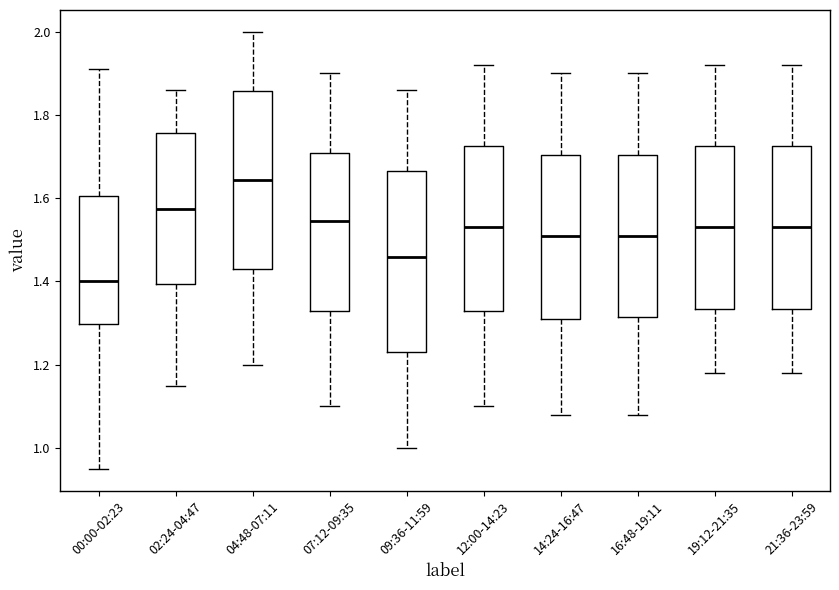

Which box's median line is the lowest?

00:00-02:23